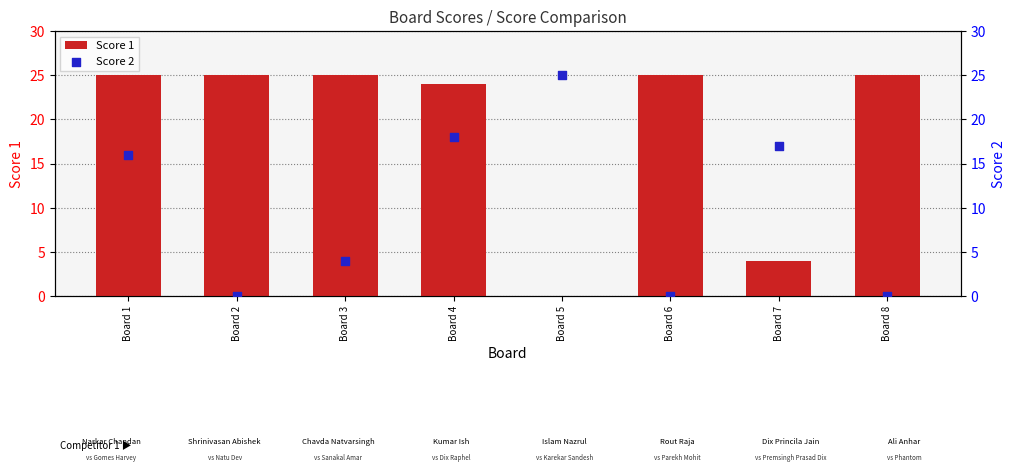

Which series reaches the minimum Y coordinate?

Score 1